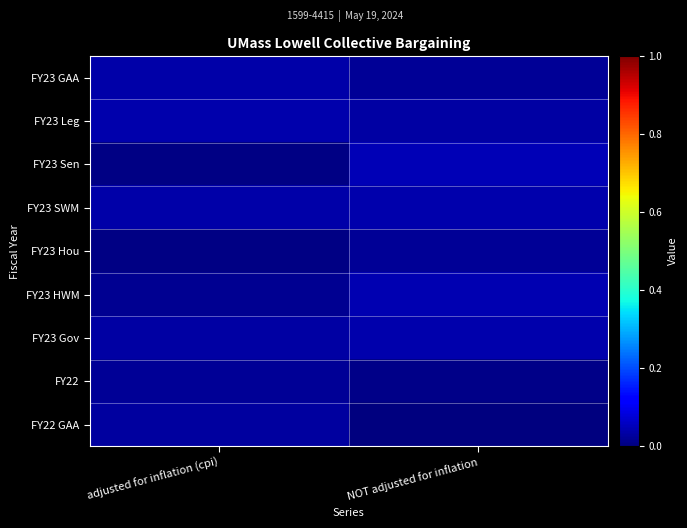

Reading left to right, list all the values displayed in this chart.

FY23 GAA: adjusted for inflation (cpi)=0.0	NOT adjusted for inflation=0.0
FY23 Leg: adjusted for inflation (cpi)=0.0	NOT adjusted for inflation=0.0
FY23 Sen: adjusted for inflation (cpi)=0.0	NOT adjusted for inflation=0.0
FY23 SWM: adjusted for inflation (cpi)=0.0	NOT adjusted for inflation=0.0
FY23 Hou: adjusted for inflation (cpi)=0.0	NOT adjusted for inflation=0.0
FY23 HWM: adjusted for inflation (cpi)=0.0	NOT adjusted for inflation=0.0
FY23 Gov: adjusted for inflation (cpi)=0.0	NOT adjusted for inflation=0.0
FY22: adjusted for inflation (cpi)=0.0	NOT adjusted for inflation=0.0
FY22 GAA: adjusted for inflation (cpi)=0.0	NOT adjusted for inflation=0.0